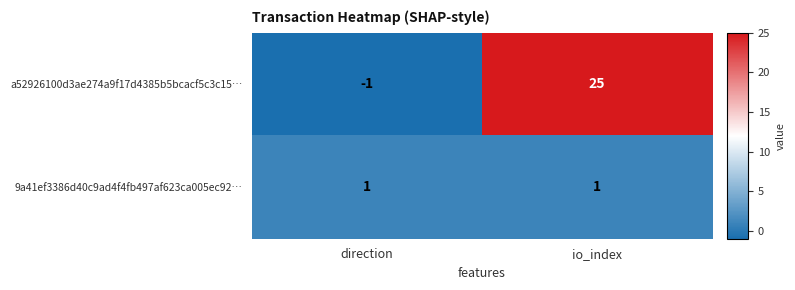

Which label corresponds to the largest value in the chart?

io_index